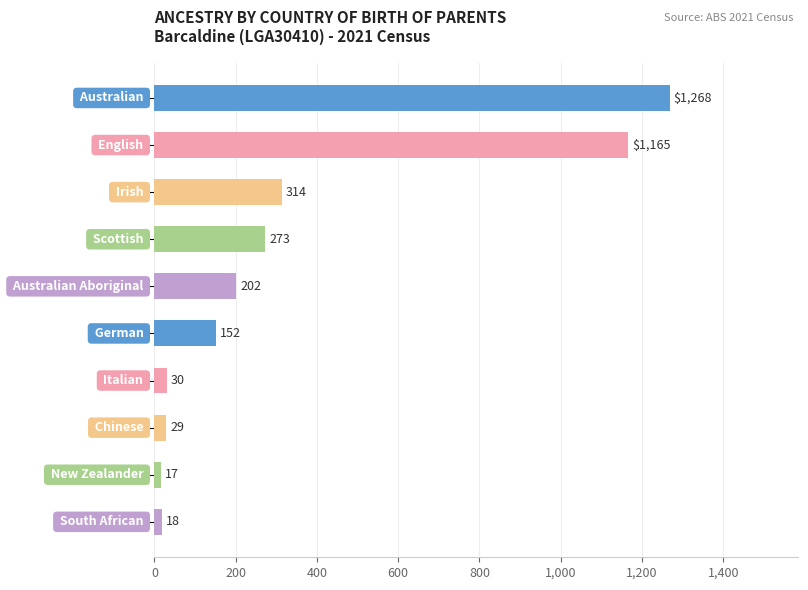

Reading bottom to top, extract all data points from this chart.

18	17	29	30	152	202	273	314	1165	1268